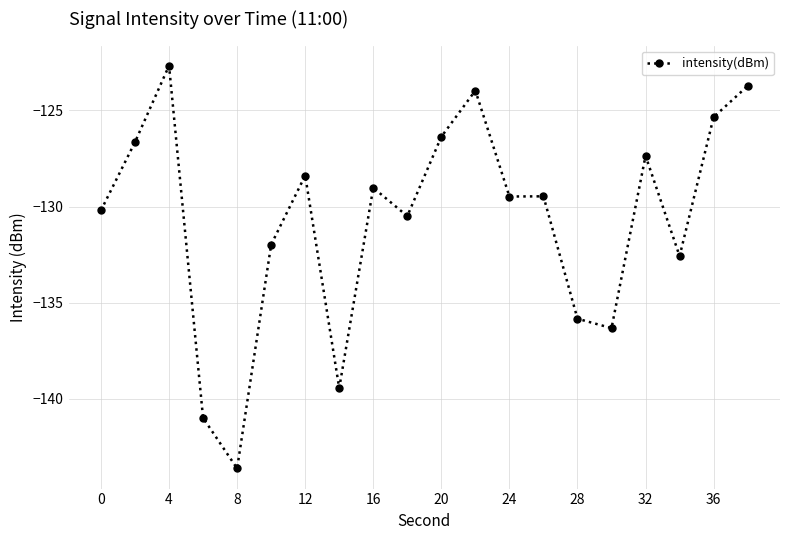

Reading right to left, extract all data points from this chart.

-123.7	-125.4	-132.6	-127.4	-136.3	-135.8	-129.5	-129.5	-124.0	-126.4	-130.5	-129.0	-139.4	-128.4	-132.0	-143.6	-141.0	-122.7	-126.7	-130.2